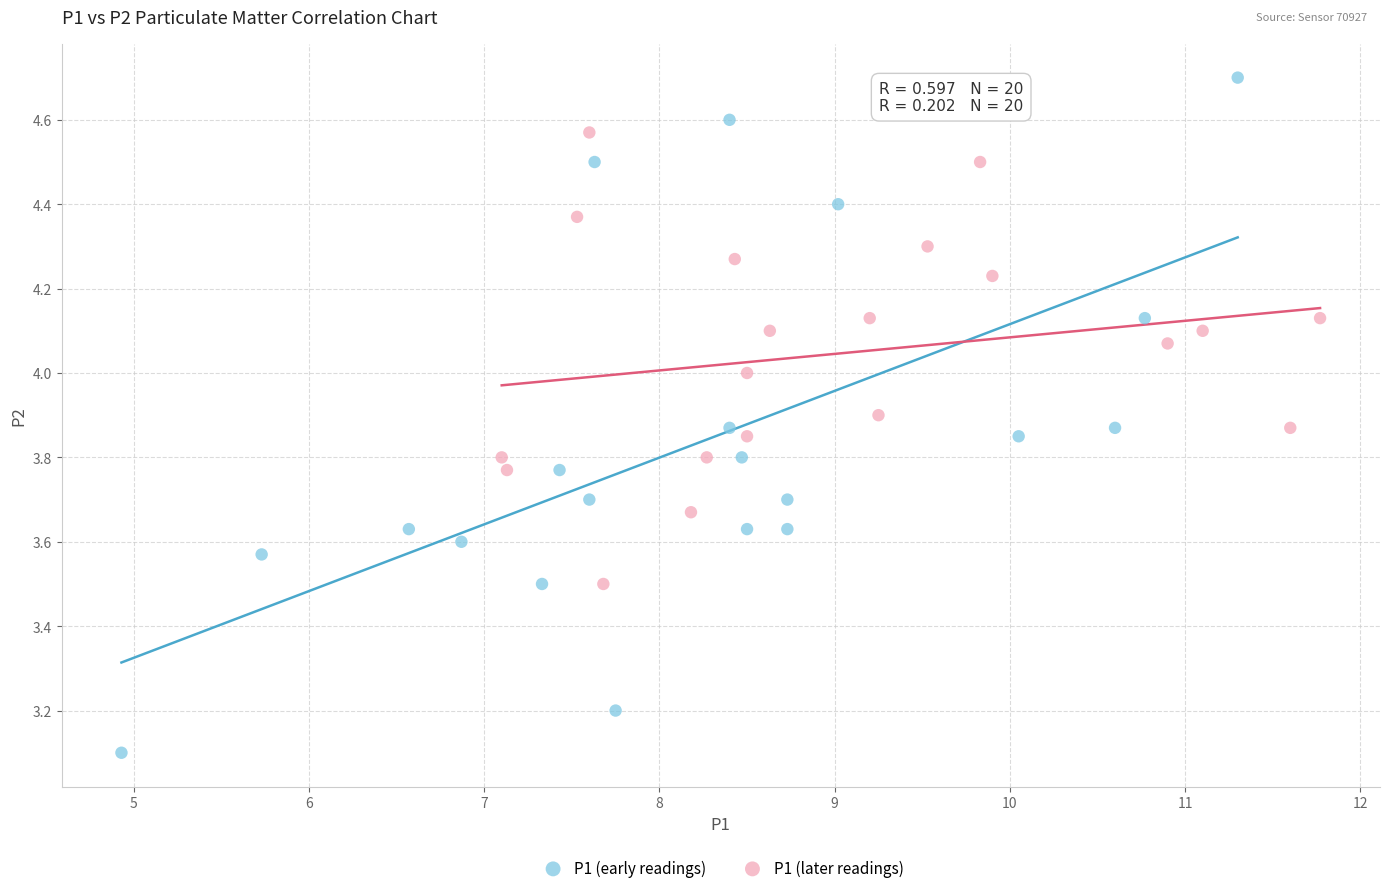

Which series has the widest spread of Y values?

P1 (early readings)